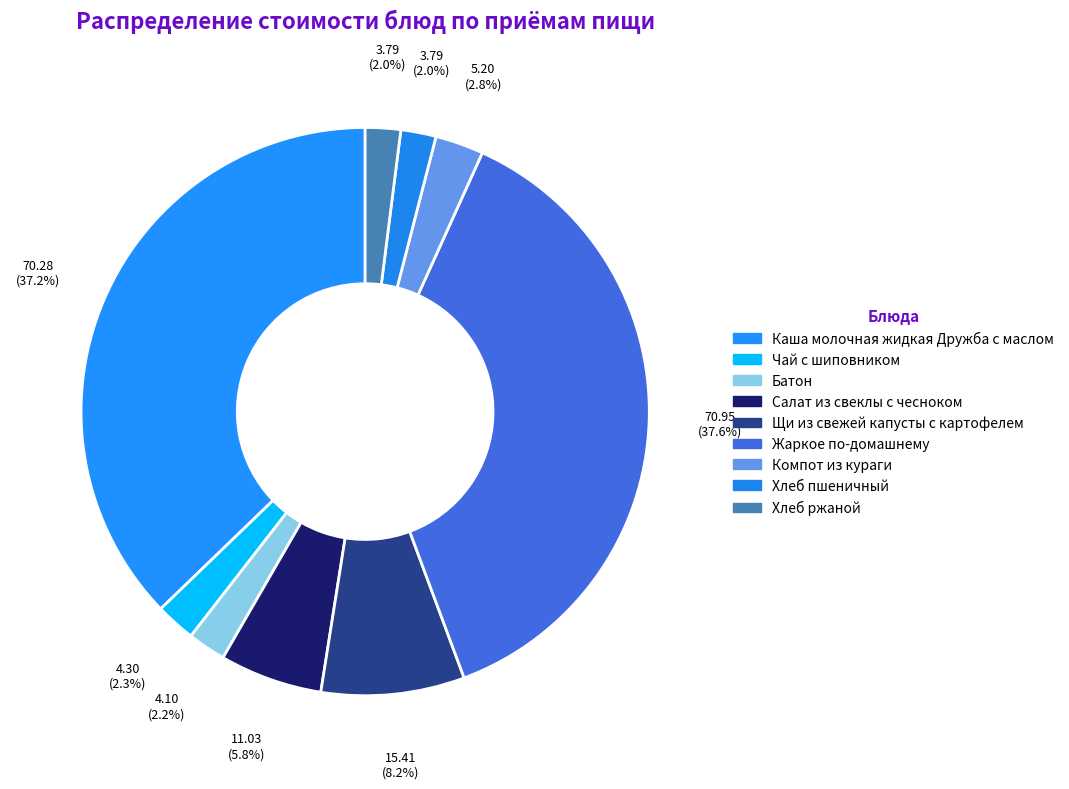

How many slices are in this pie chart?

9